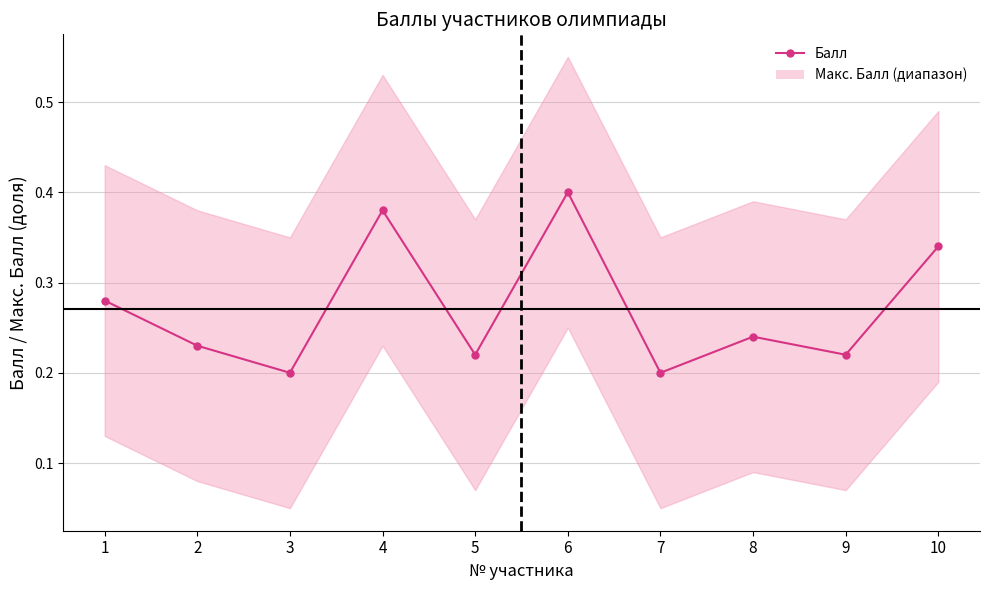

Which label corresponds to the largest value in the chart?

6